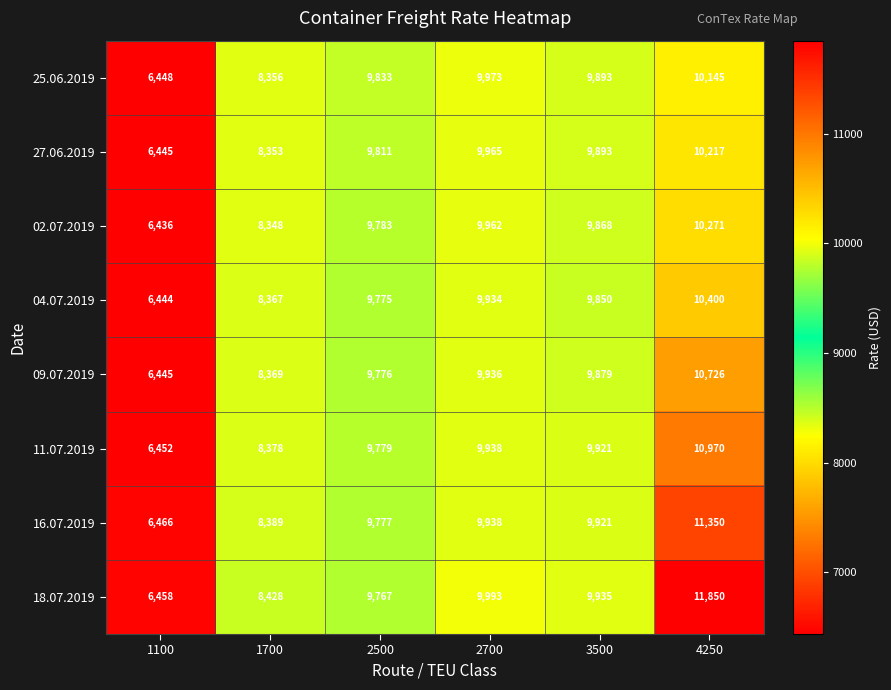

What is the sum of the 18.07.2019 values at 2500 and 1700?

18195